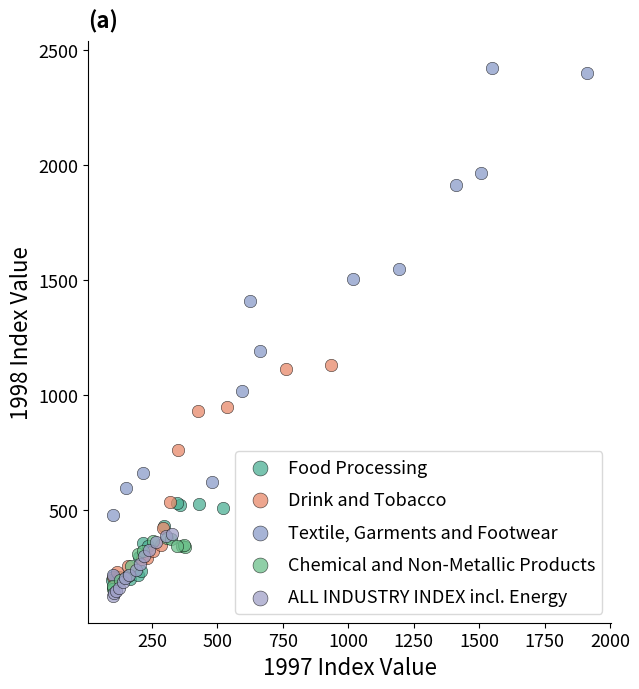

Which series contains the lowest Y value?

ALL INDUSTRY INDEX incl. Energy